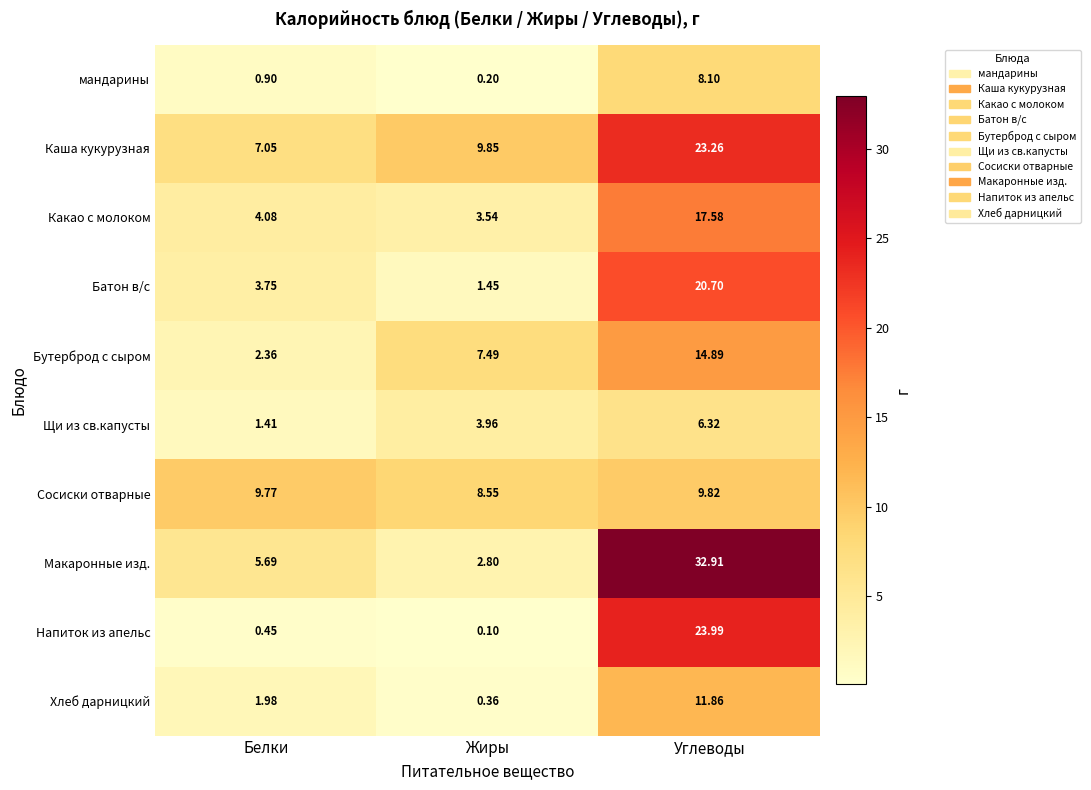

At which label does Батон в/с reach its minimum?

Жиры